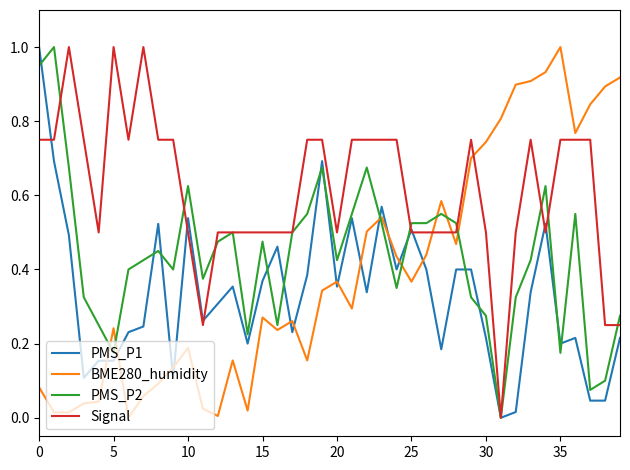

List the series in order of their overall mean, lowest first.

PMS_P1, BME280_humidity, PMS_P2, Signal